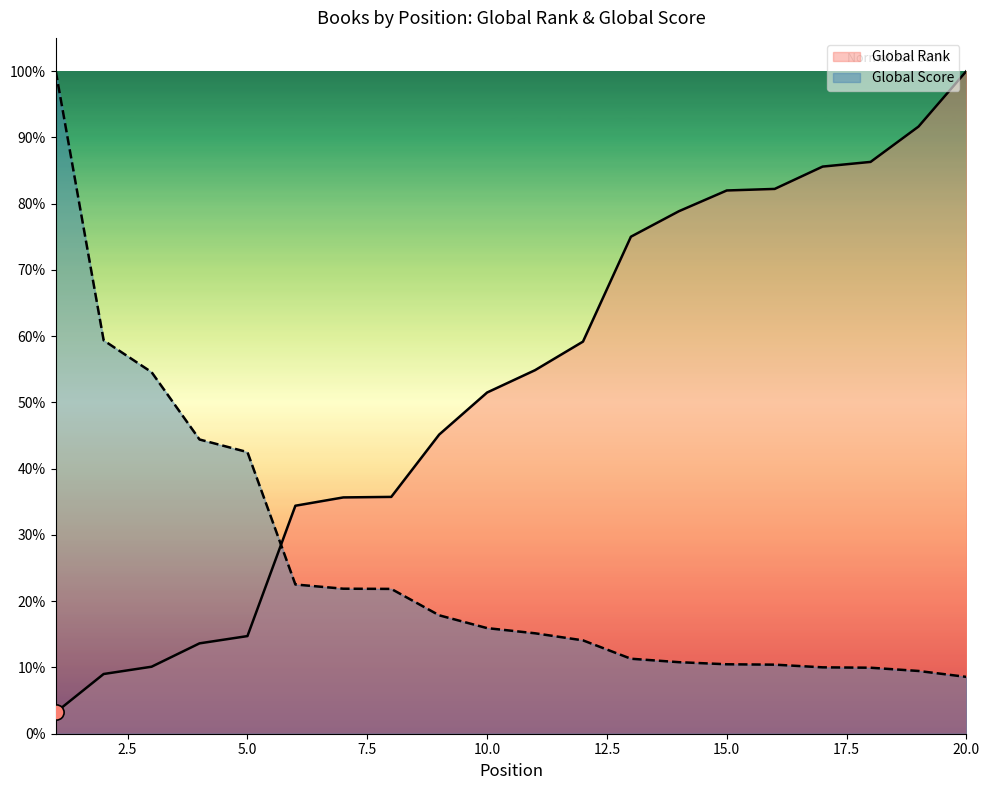

What is the total value across all series at 16?

0.9